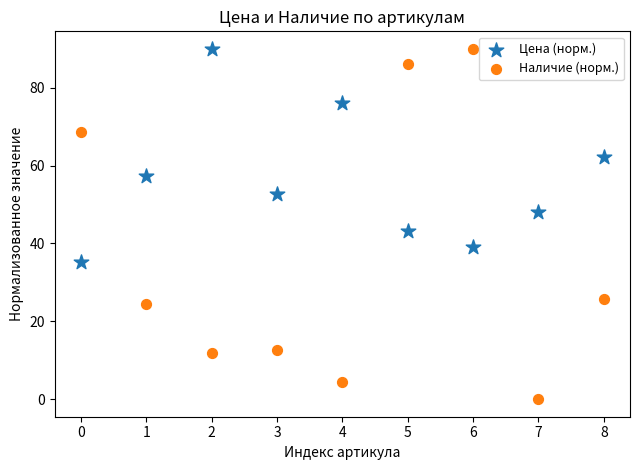

What are all the series names shown in the legend?

Цена (норм.), Наличие (норм.)